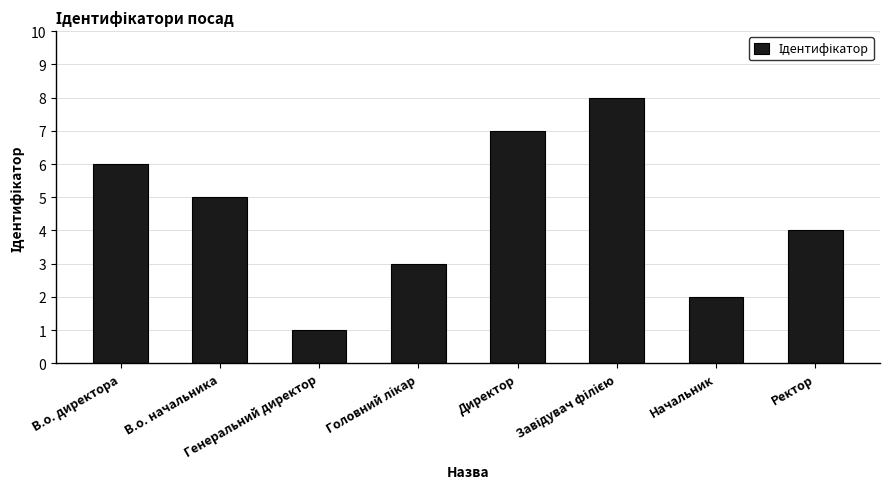

What is the difference between the values at Начальник and Ректор?

2